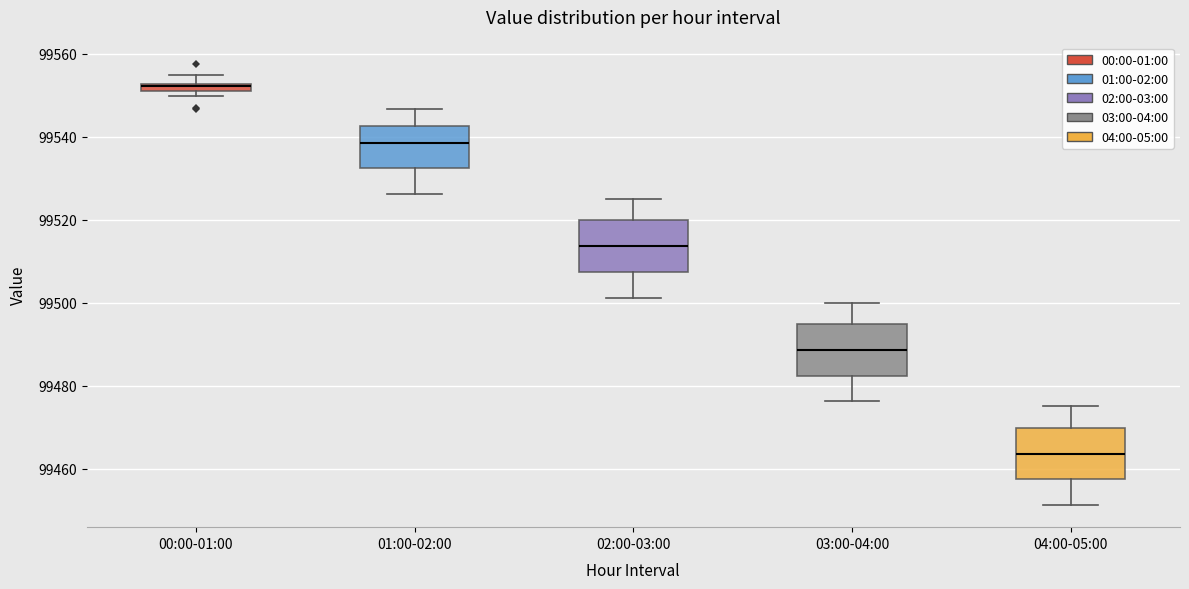

Where is the upper edge of the box for 03:00-04:00 on the y-axis? The values are not printed on the chart, so give them approximately, as read against the axis.

99494